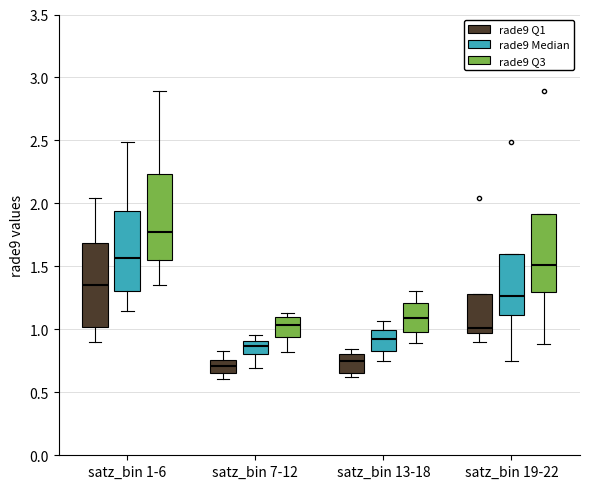

Reading left to right, read every box against the y-axis: the position of its median line, the range the box covers, and the ends of its whiskers. The values are not printed on the chart, so give them approximately, as read against the axis.

satz_bin 1-6 (rade9 Q1): median 1.35, box 1.00 to 1.70, whiskers 0.90 to 2.05
satz_bin 1-6 (rade9 Median): median 1.55, box 1.30 to 1.95, whiskers 1.15 to 2.50
satz_bin 1-6 (rade9 Q3): median 1.75, box 1.55 to 2.25, whiskers 1.35 to 2.90
satz_bin 7-12 (rade9 Q1): median 0.70, box 0.65 to 0.75, whiskers 0.60 to 0.85
satz_bin 7-12 (rade9 Median): median 0.85, box 0.80 to 0.90, whiskers 0.70 to 0.95
satz_bin 7-12 (rade9 Q3): median 1.05, box 0.95 to 1.10, whiskers 0.80 to 1.15
satz_bin 13-18 (rade9 Q1): median 0.75, box 0.65 to 0.80, whiskers 0.60 to 0.85
satz_bin 13-18 (rade9 Median): median 0.90, box 0.85 to 1.00, whiskers 0.75 to 1.05
satz_bin 13-18 (rade9 Q3): median 1.10, box 1.00 to 1.20, whiskers 0.90 to 1.30
satz_bin 19-22 (rade9 Q1): median 1.00, box 0.95 to 1.30, whiskers 0.90 to 1.30
satz_bin 19-22 (rade9 Median): median 1.25, box 1.10 to 1.60, whiskers 0.75 to 1.60
satz_bin 19-22 (rade9 Q3): median 1.50, box 1.30 to 1.90, whiskers 0.90 to 1.90